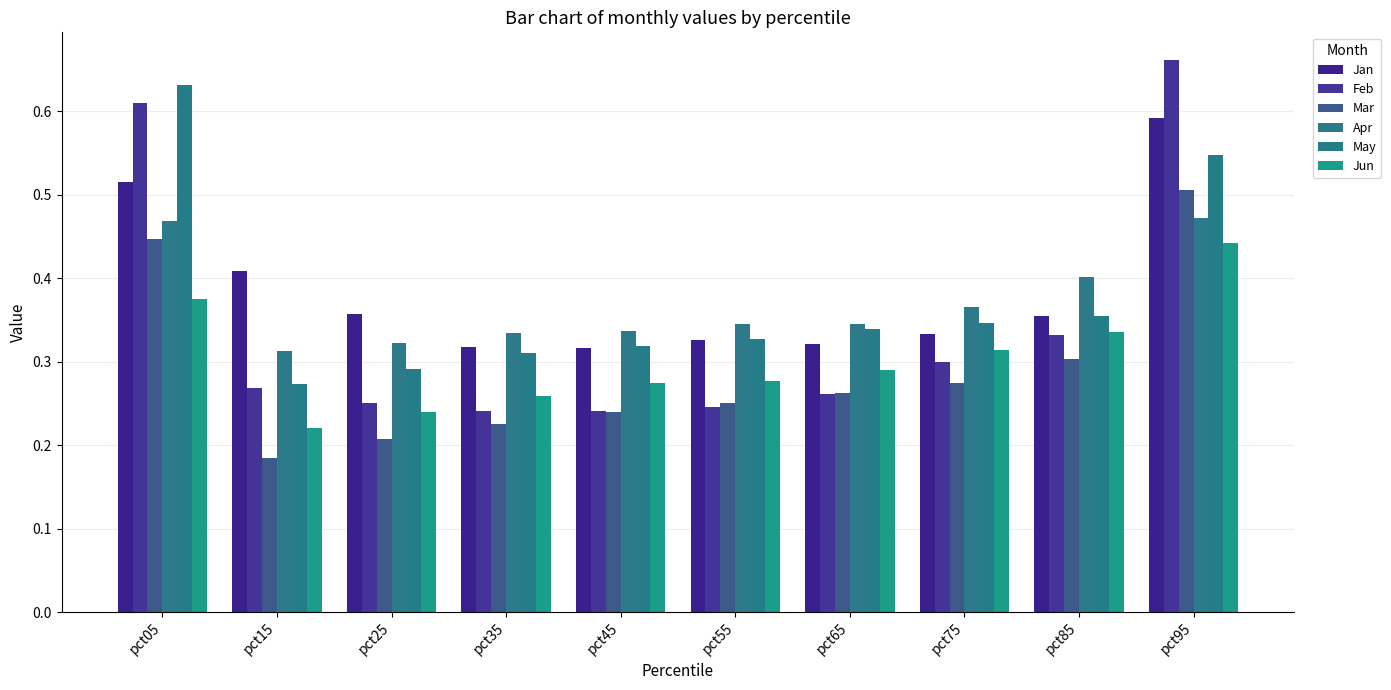

List the series in order of their peak value, lowest first.

Jun, Apr, Mar, Jan, May, Feb